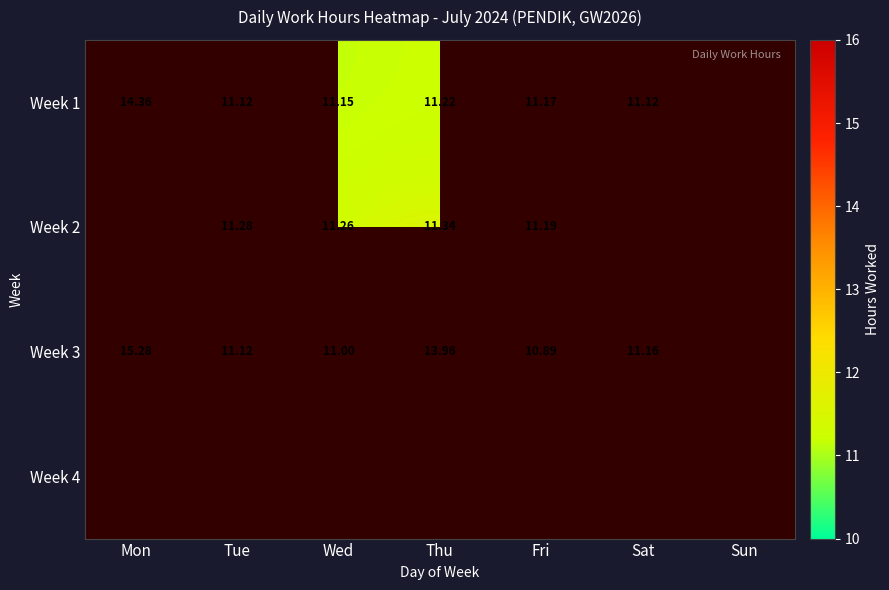

Is the value of Week 2 at Thu greater than the value of Week 1 at Mon?

No